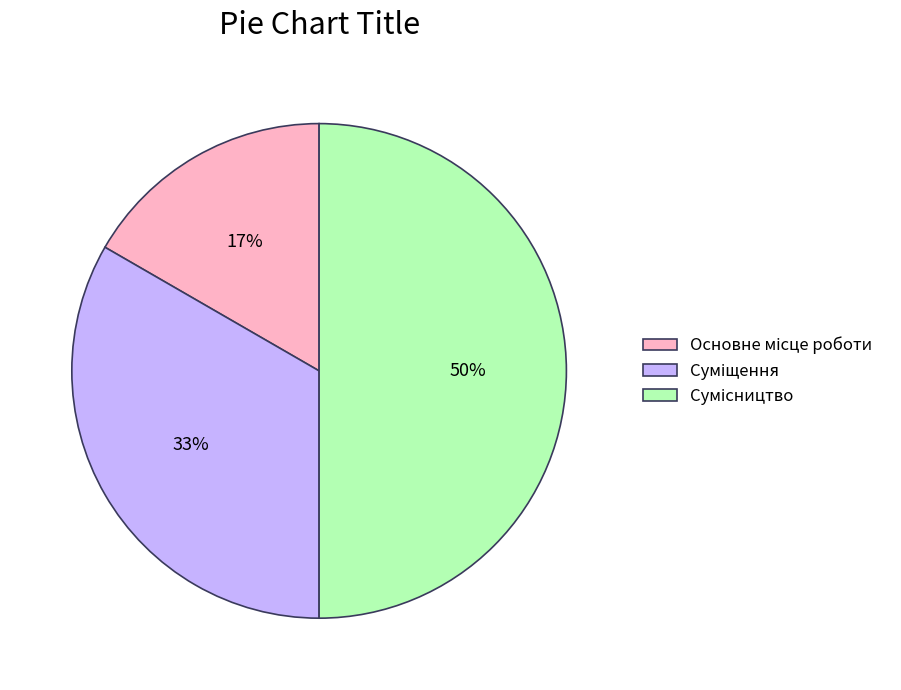

To the nearest percent, what is the average slice percentage?

33%